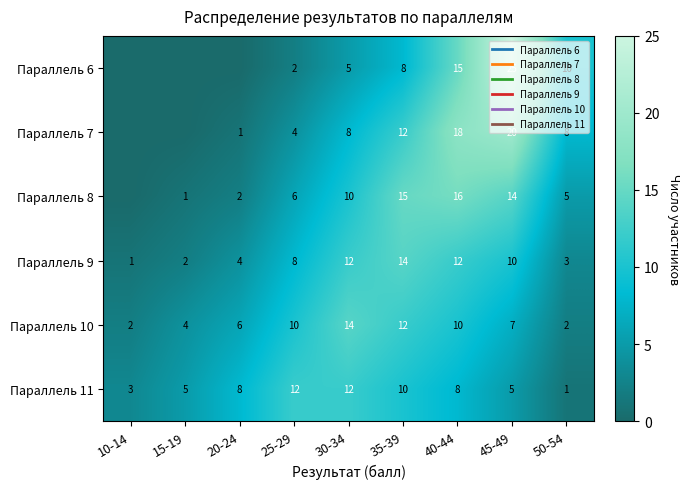

How many Параллель 11 values are between 5 and 10?

5